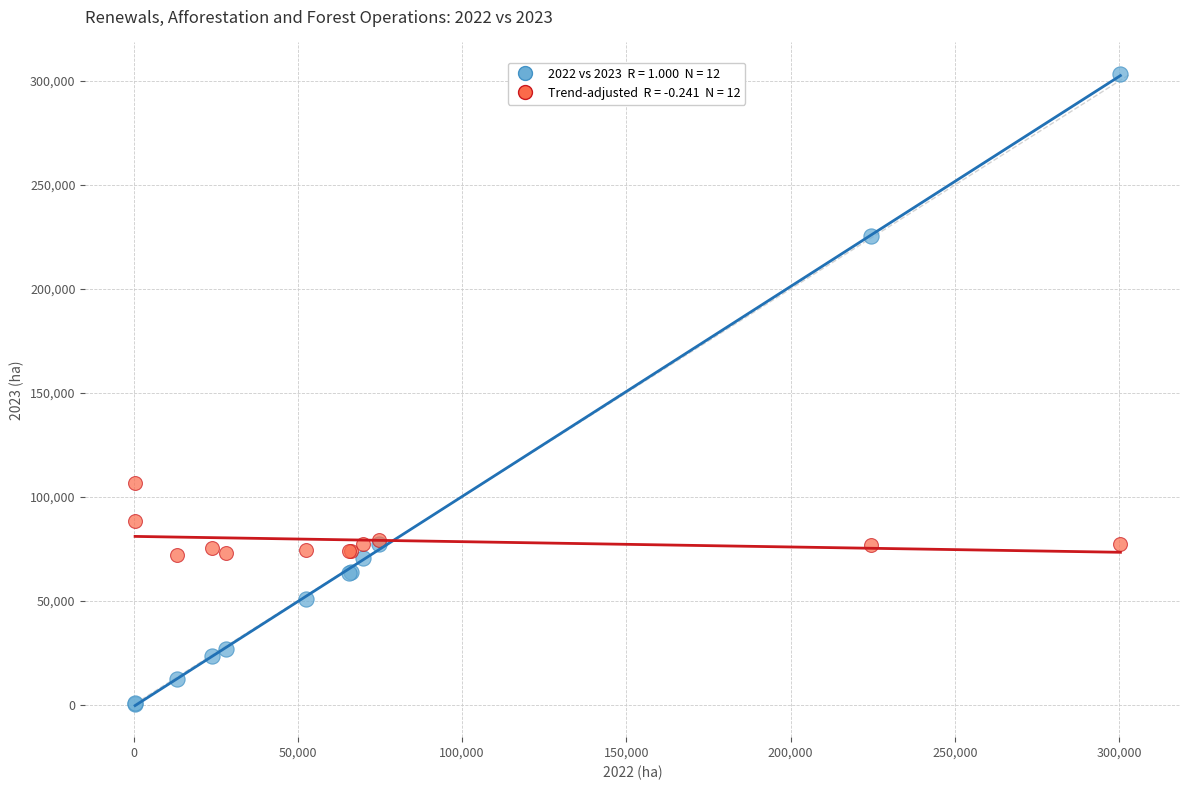

Across all series, what Y value is closest to 151939?

106771.4